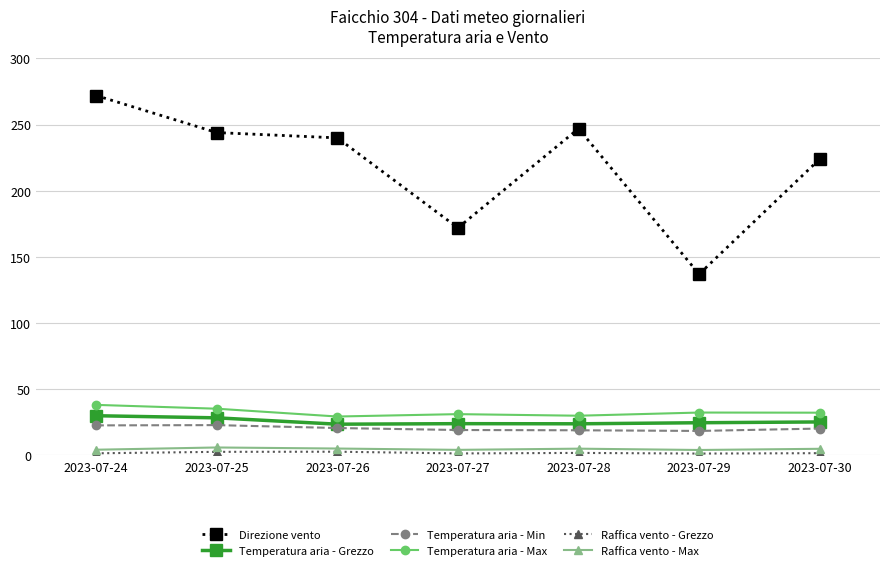

True or false: Temperatura aria - Max has a value of 32.4 at 2023-07-29.

True